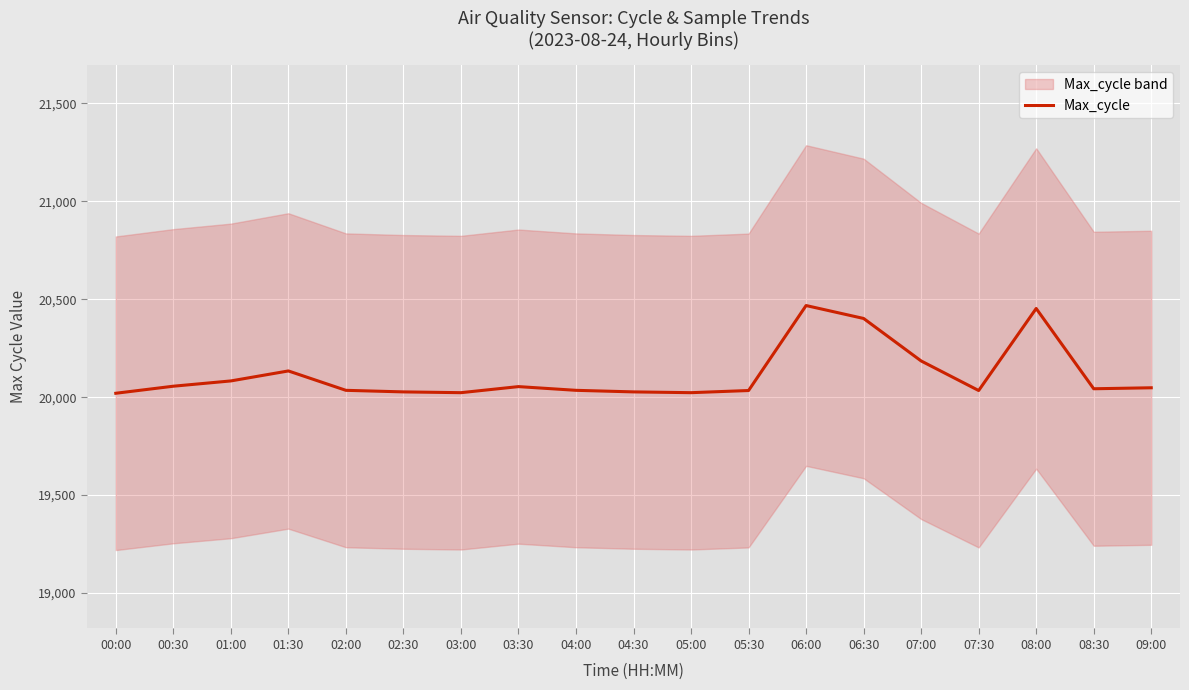

True or false: the data shows 20185 at 07:00.

True